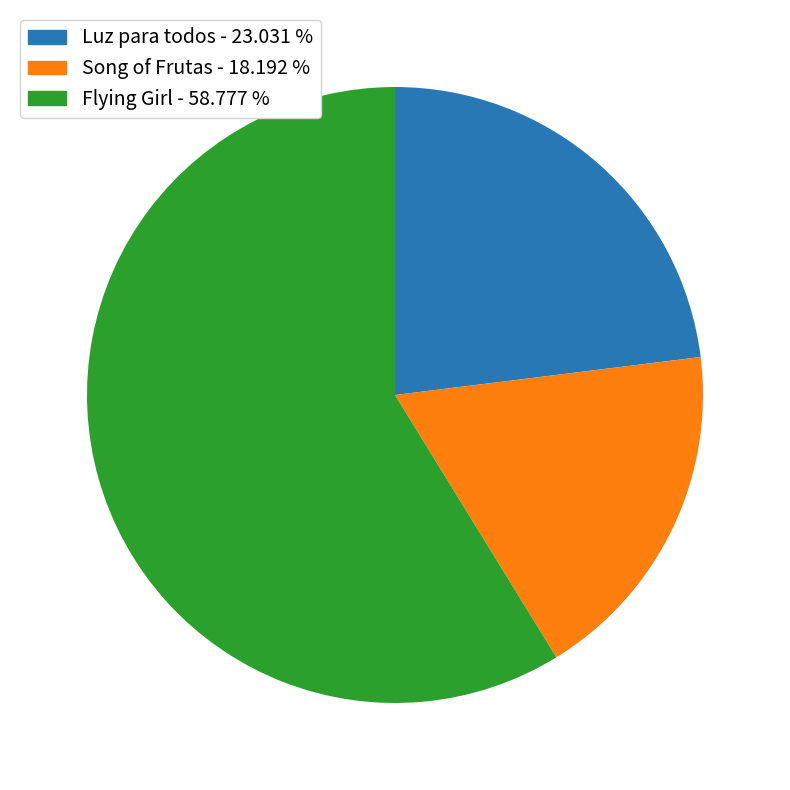

Which slice represents more than half of the pie?

Flying Girl